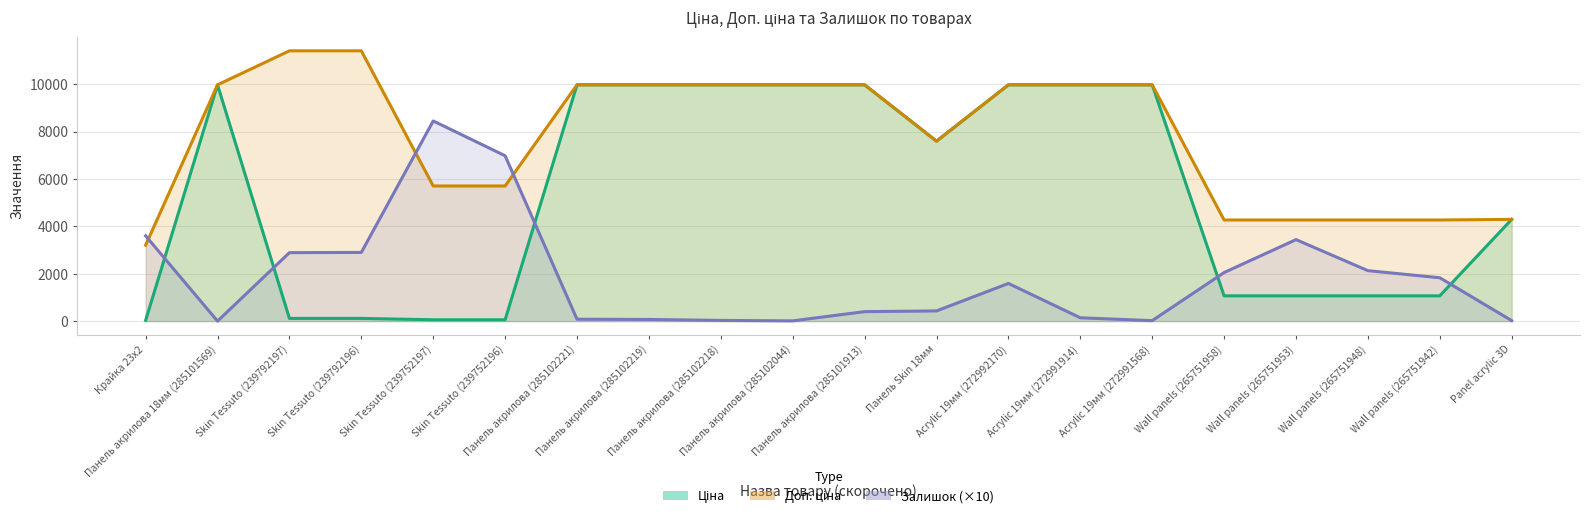

In Залишок, how many points are lower than both neighbors (excluding endpoints)?

3